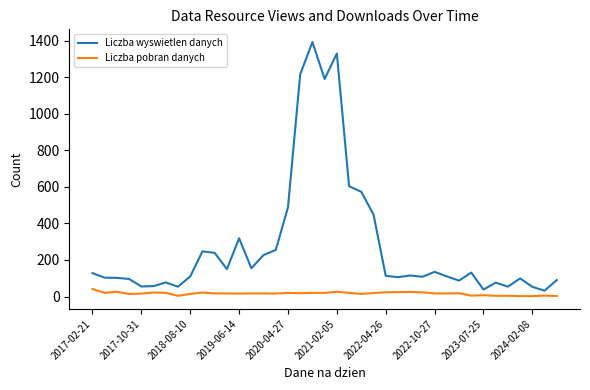

Which series has the widest spread of values?

Liczba wyswietlen danych